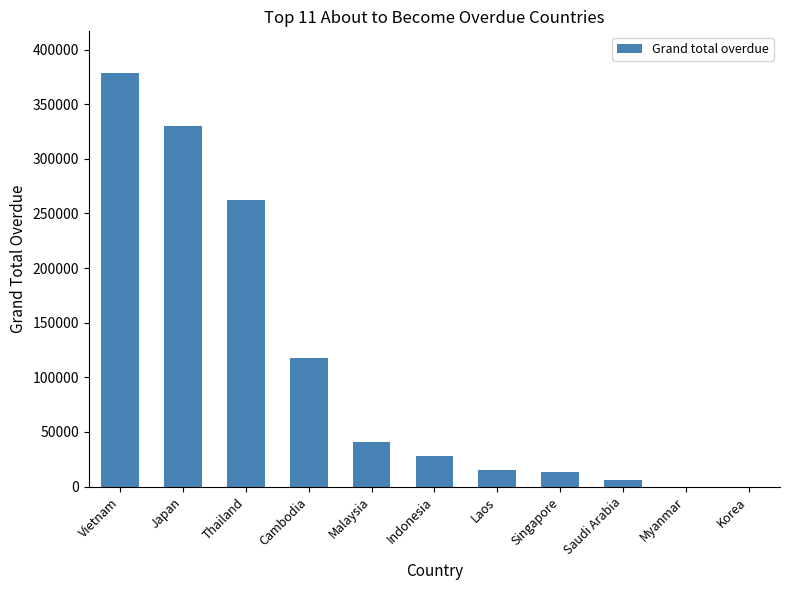

What is the change in value from Cambodia to Korea?

-118024.8